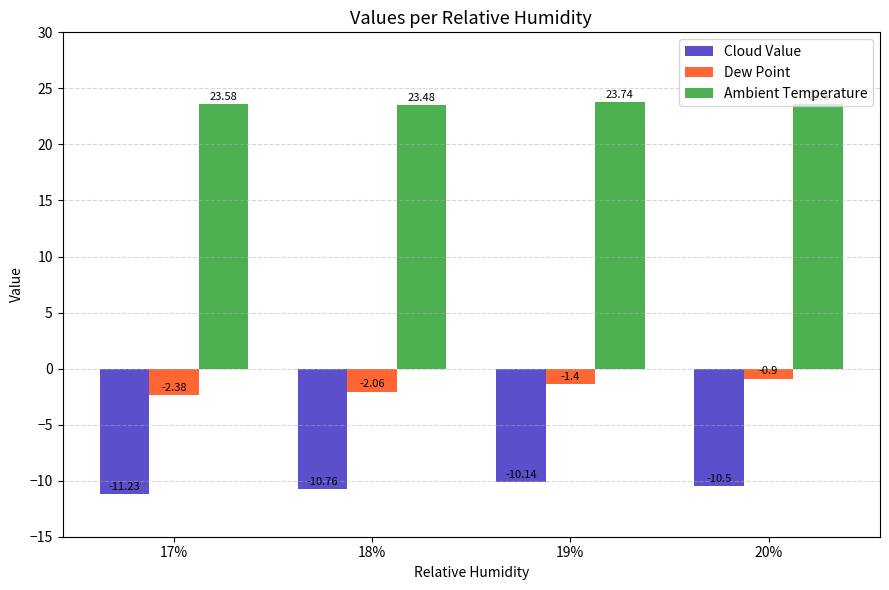

What is the sum of all Cloud Value values?

-42.6